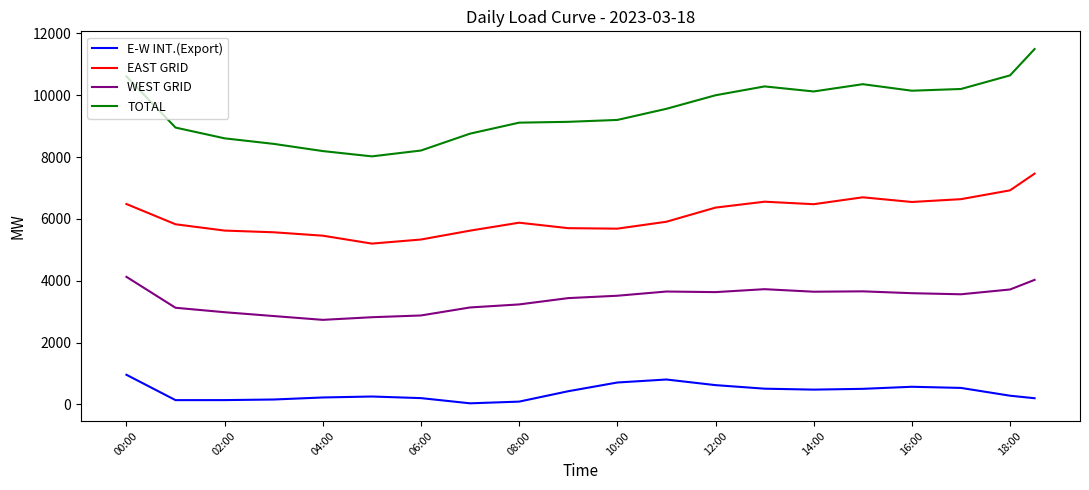

True or false: WEST GRID and E-W INT.(Export) cross at least once.

False